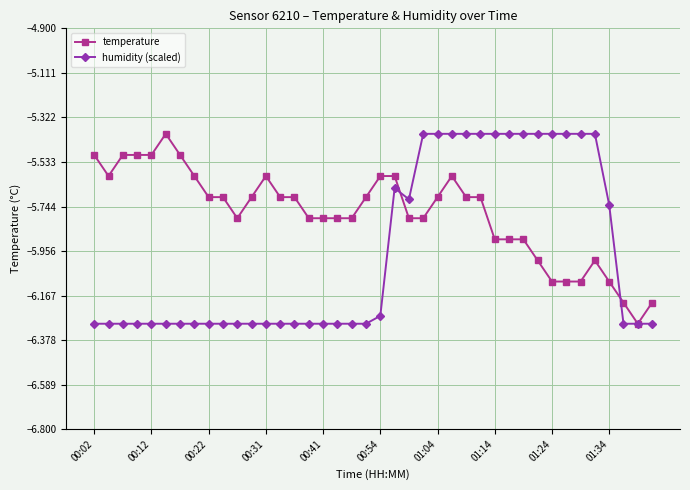

What is the greatest value displayed?

-5.4